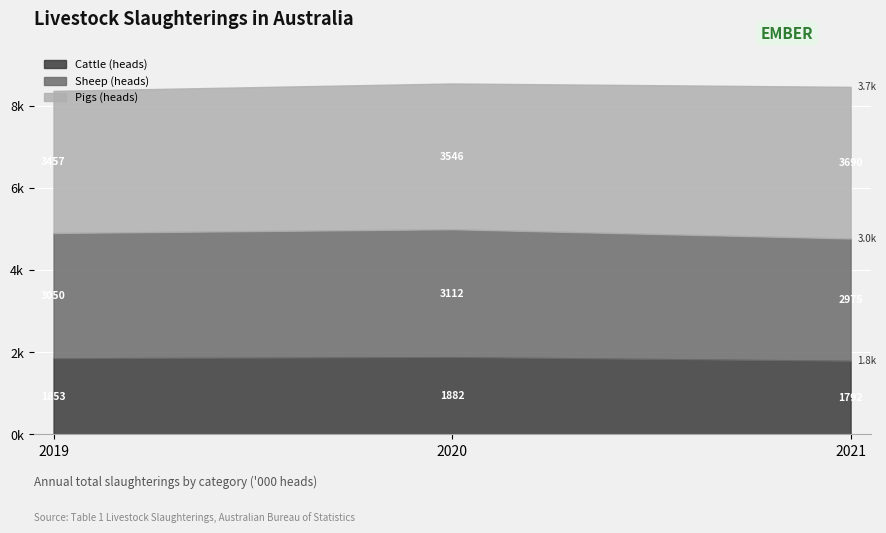

Count the number of categories in the chart.

3